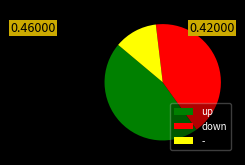

Which has a higher value, up or -?

up